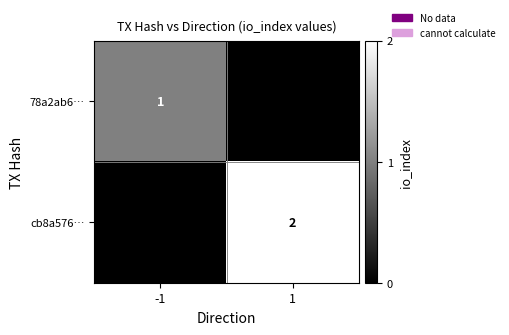

Which has a higher value, -1 or 1?

-1